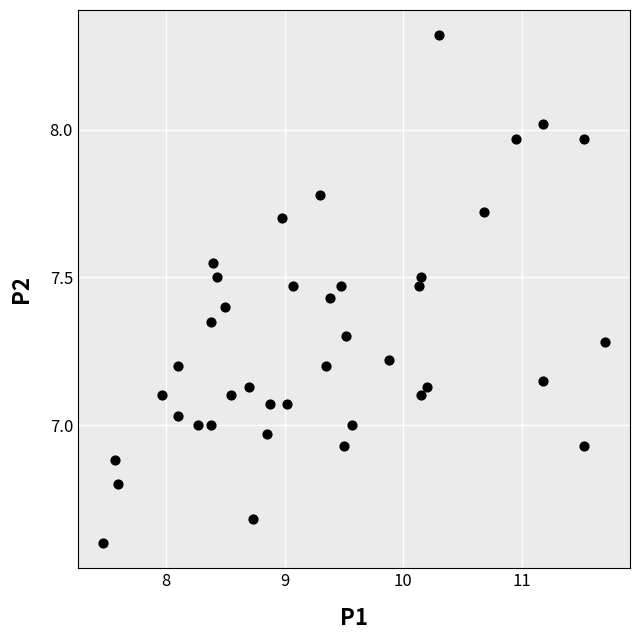

What is the range of X values (max minus min)?

4.2